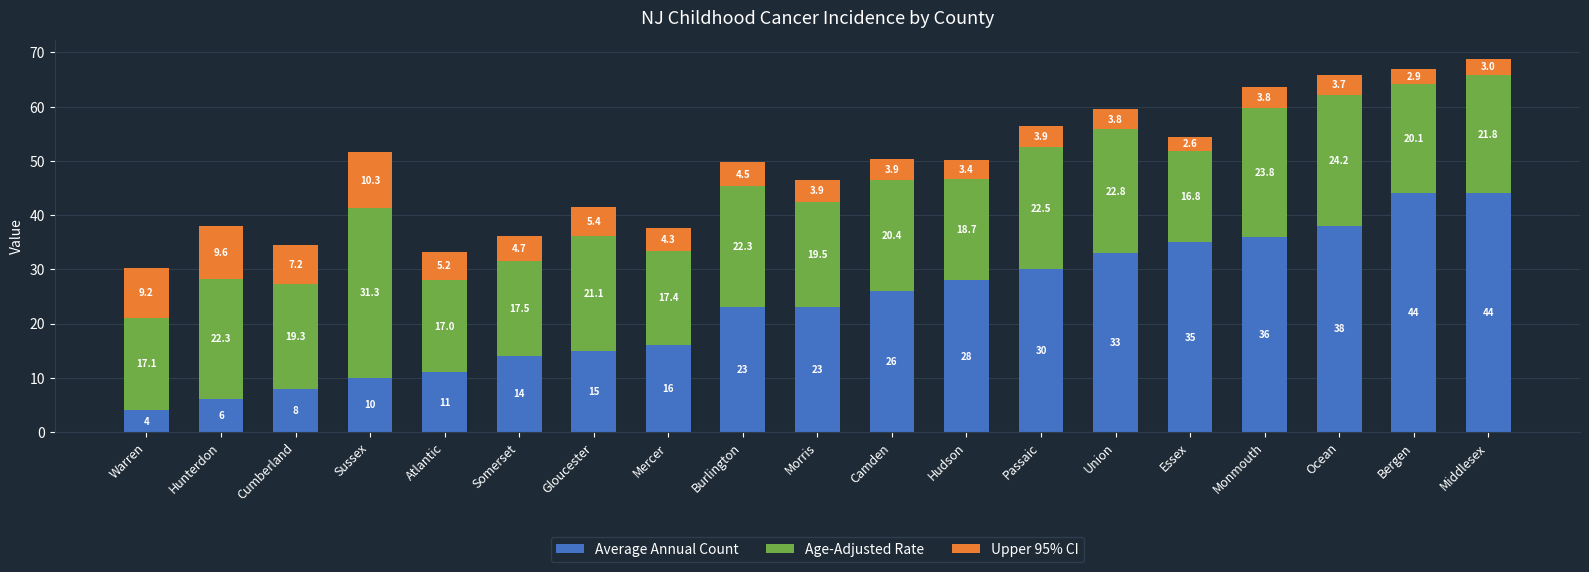

Is it true that Average Annual Count equals 11.0 at Atlantic?

True